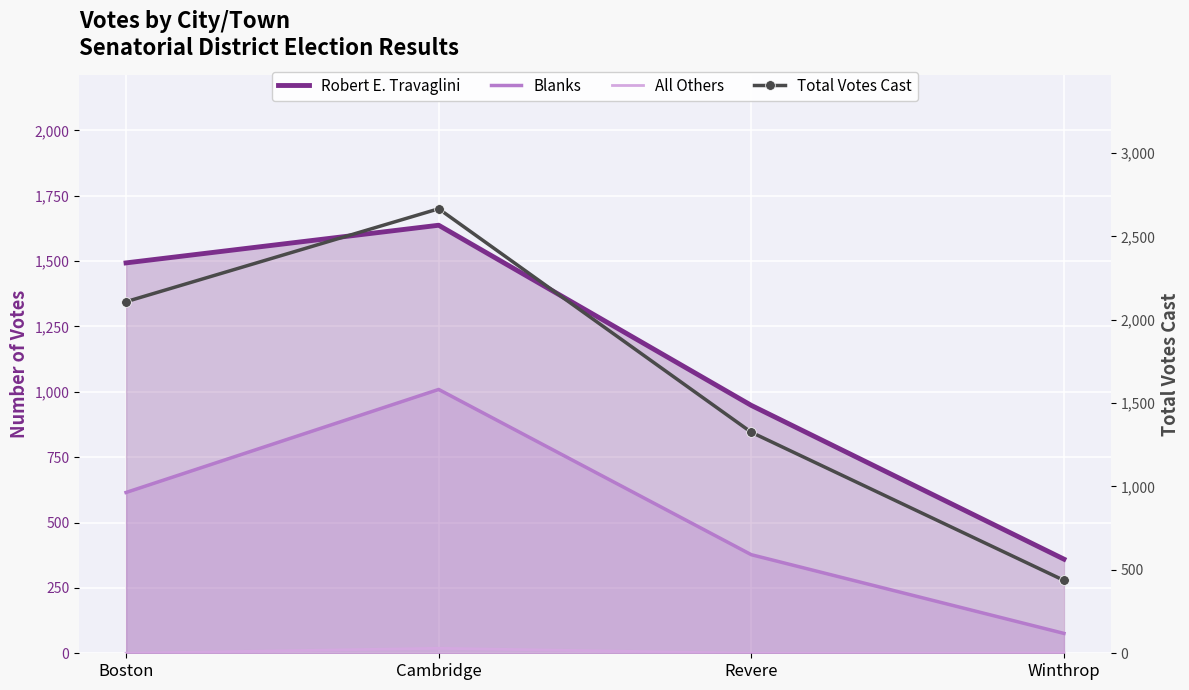

At how many categories does at least one series exceed 1291?

3